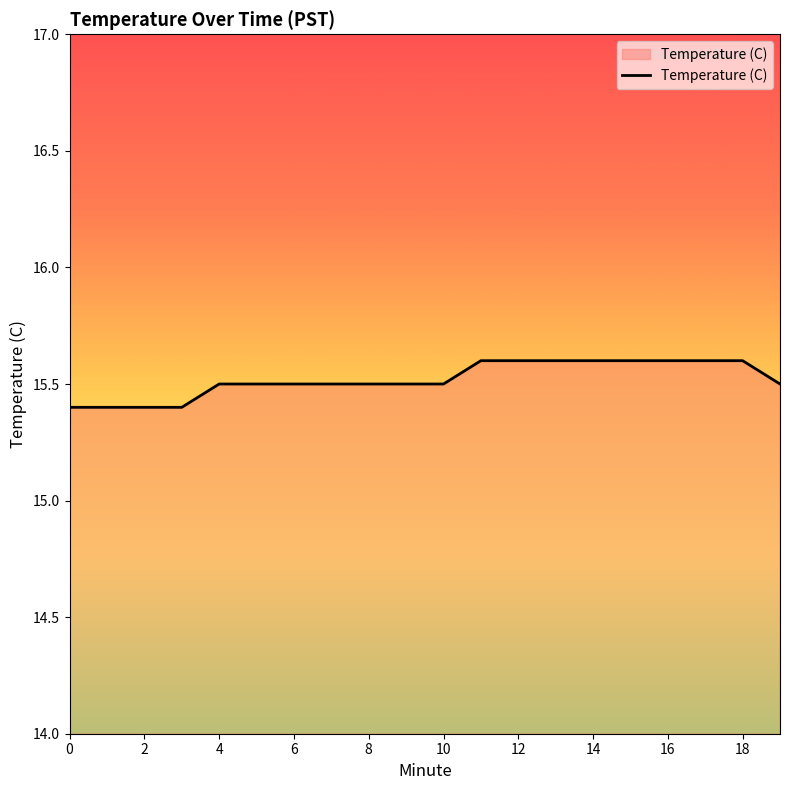

What is the smallest value displayed?

15.4